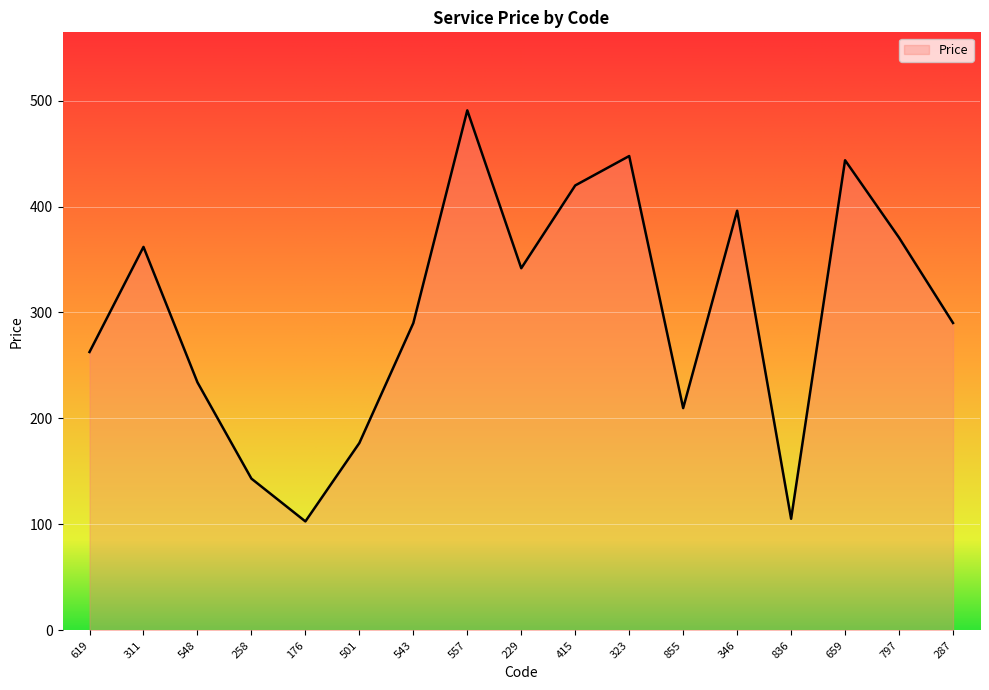

What is the sum of the values at 659 and 287?

733.8